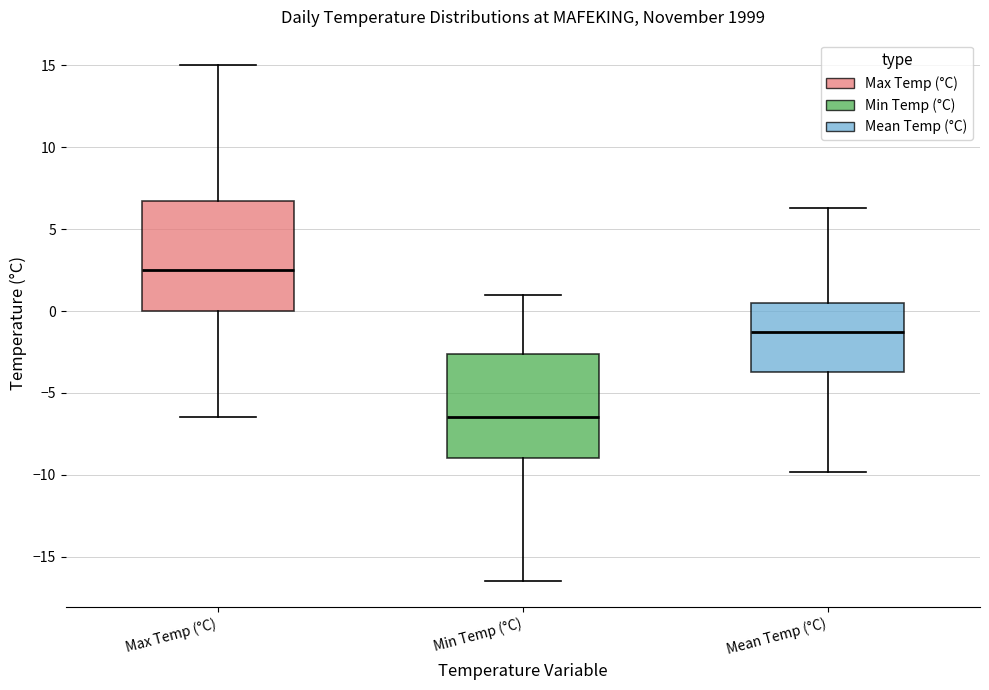

Reading left to right, transcribe this box plot: for each box, give where its median line is, the range the box spans, and where its two whiskers end, as read against the y-axis. The values are not printed on the chart, so give them approximately, as read against the axis.

Max Temp (°C): median 2.5, box 0.0 to 7.0, whiskers -6.5 to 15.0
Min Temp (°C): median -6.5, box -9.0 to -2.5, whiskers -16.5 to 1.0
Mean Temp (°C): median -1.5, box -3.5 to 0.5, whiskers -10.0 to 6.5